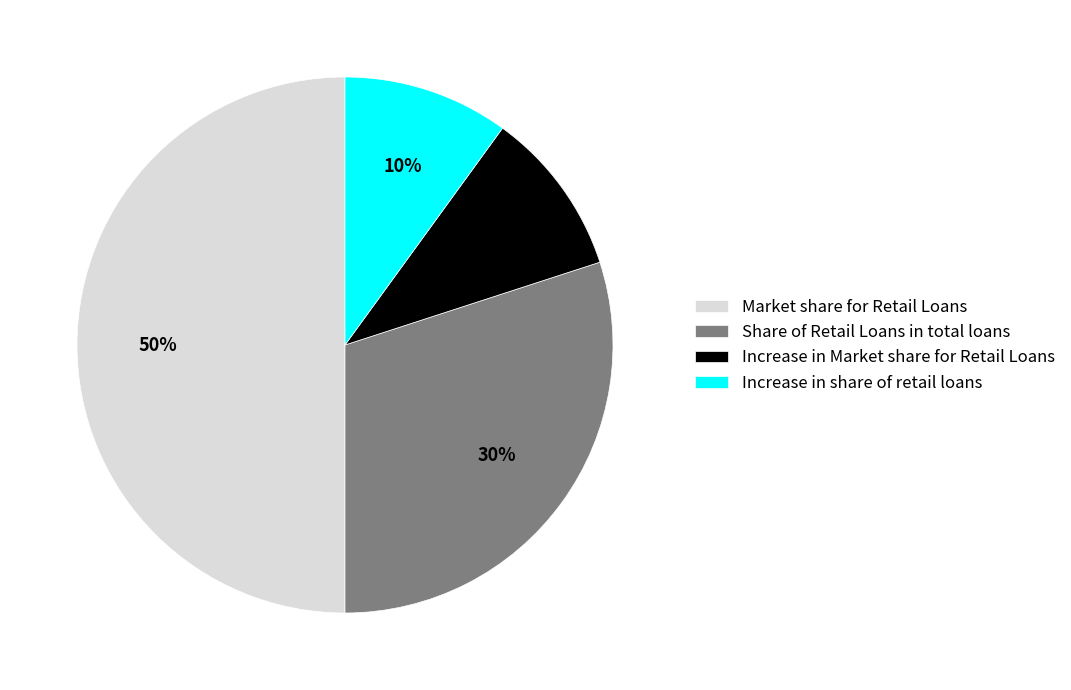

To the nearest percent, what is the average slice percentage?

25%